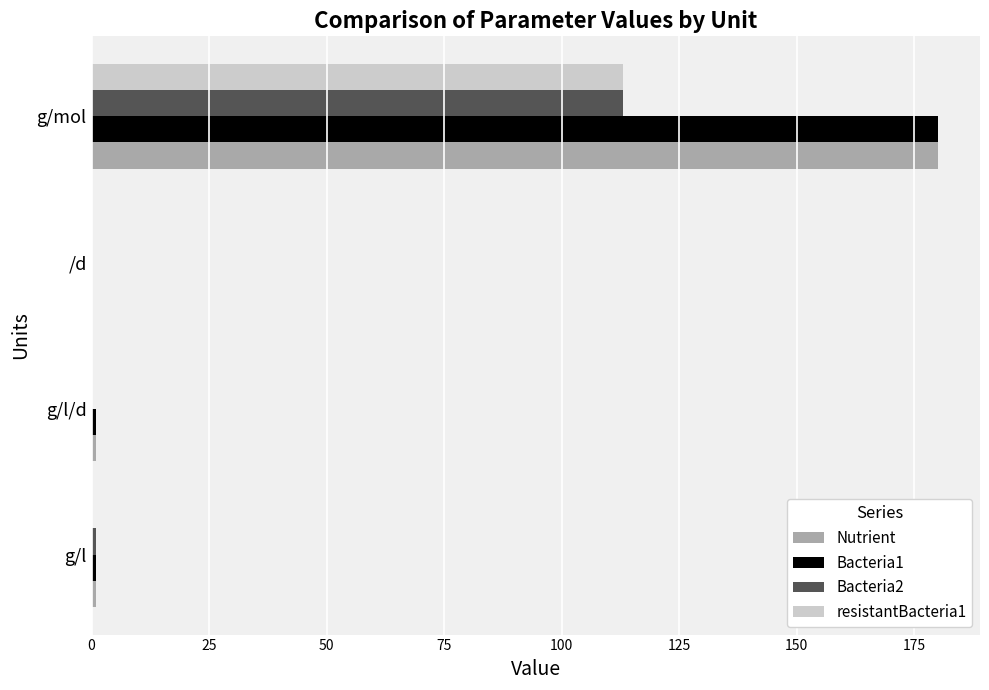

Count the number of categories in the chart.

4